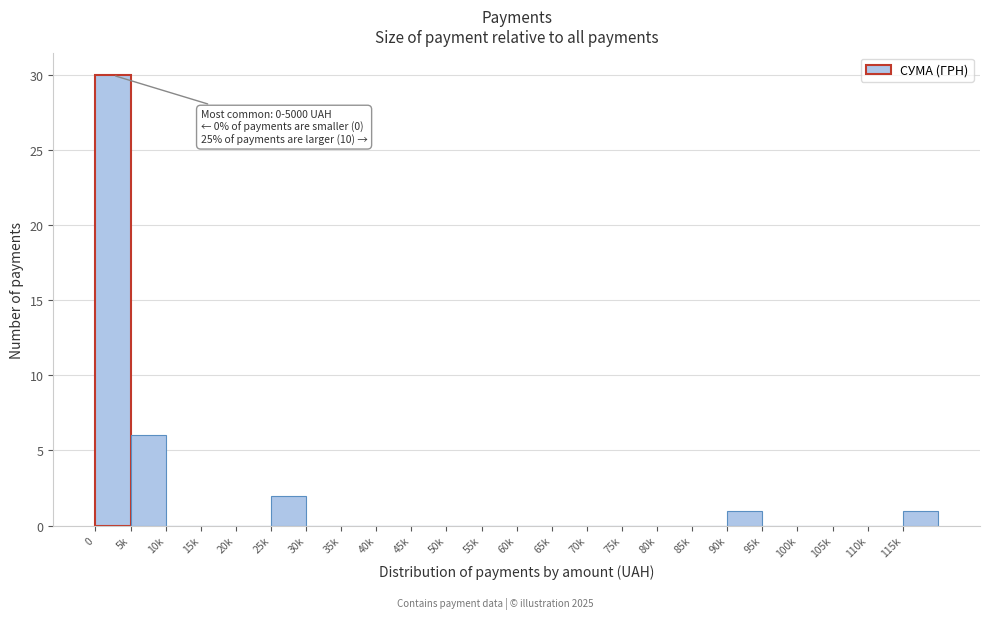

Reading left to right, what are all the values shown in this chart?

0=30	5k=6	10k=0	15k=0	20k=0	25k=2	30k=0	35k=0	40k=0	45k=0	50k=0	55k=0	60k=0	65k=0	70k=0	75k=0	80k=0	85k=0	90k=1	95k=0	100k=0	105k=0	110k=0	115k=1